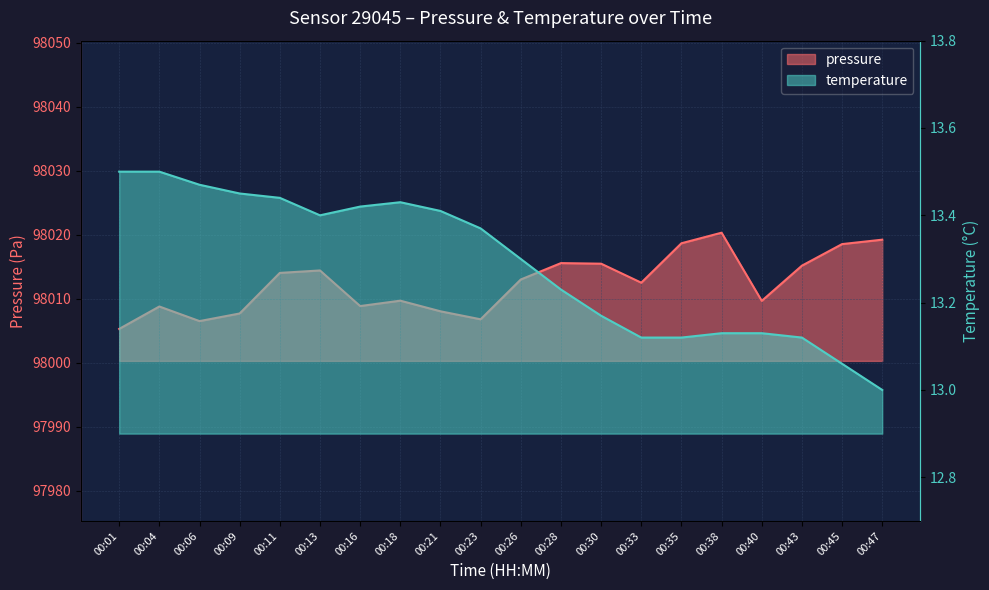

What is the greatest value displayed?

98020.3